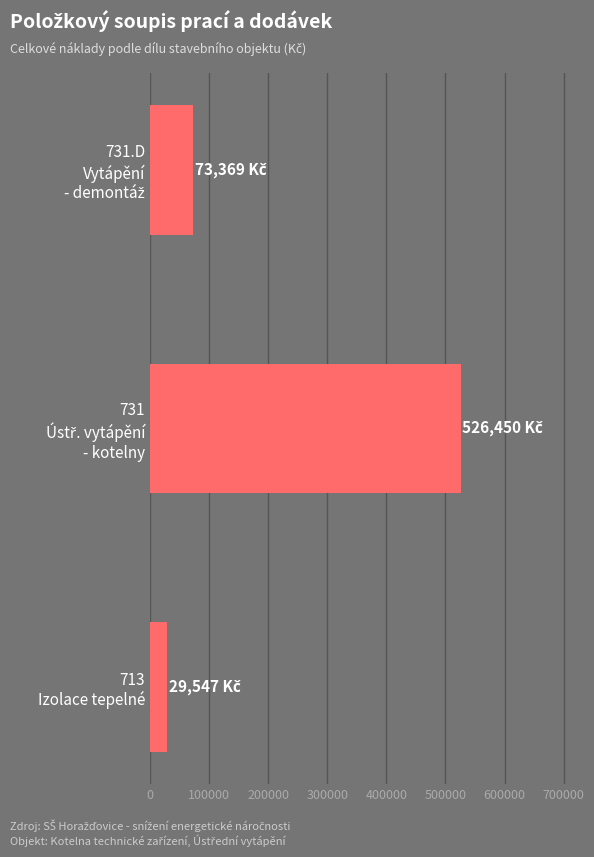

Are the bars horizontal?

Yes